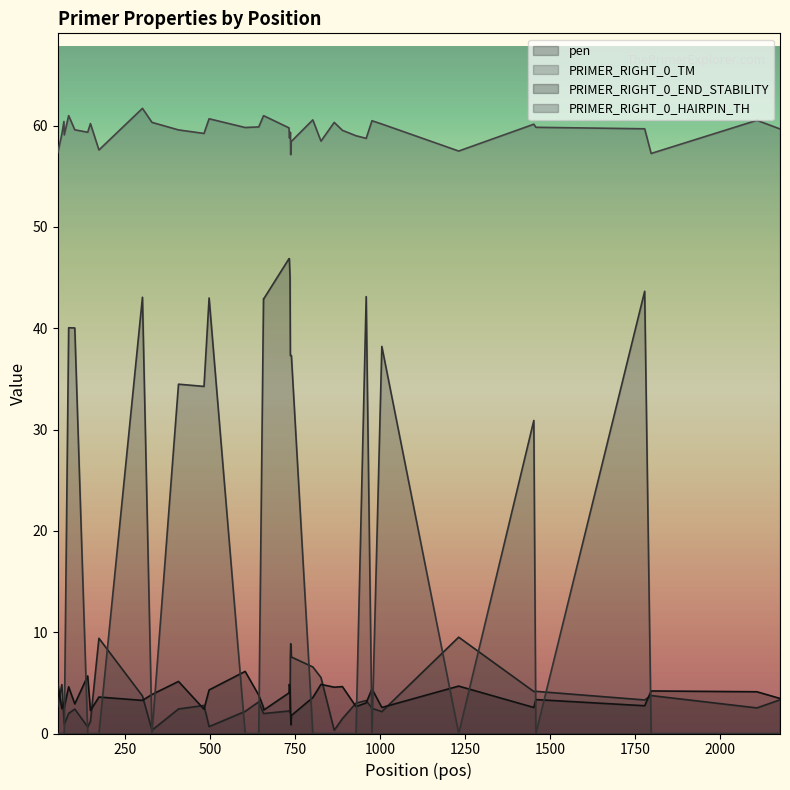

Which series has the widest spread of values?

PRIMER_RIGHT_0_HAIRPIN_TH